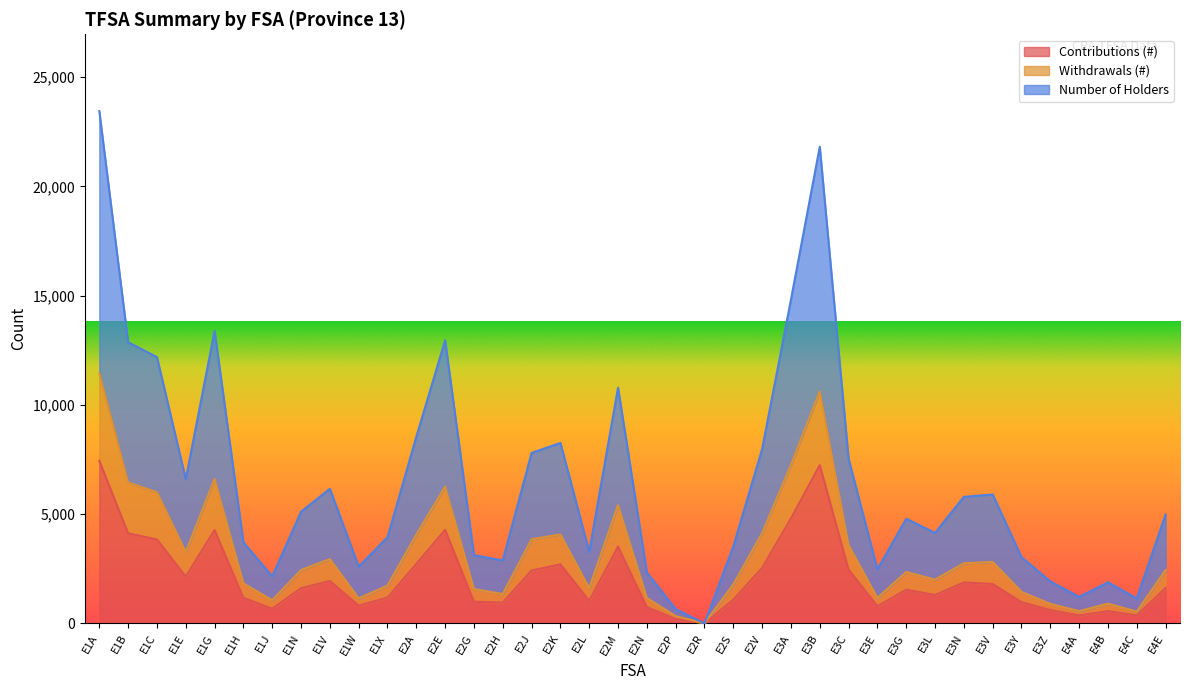

What is the sum of the Withdrawals (#) values at E2S and E3B?

12400